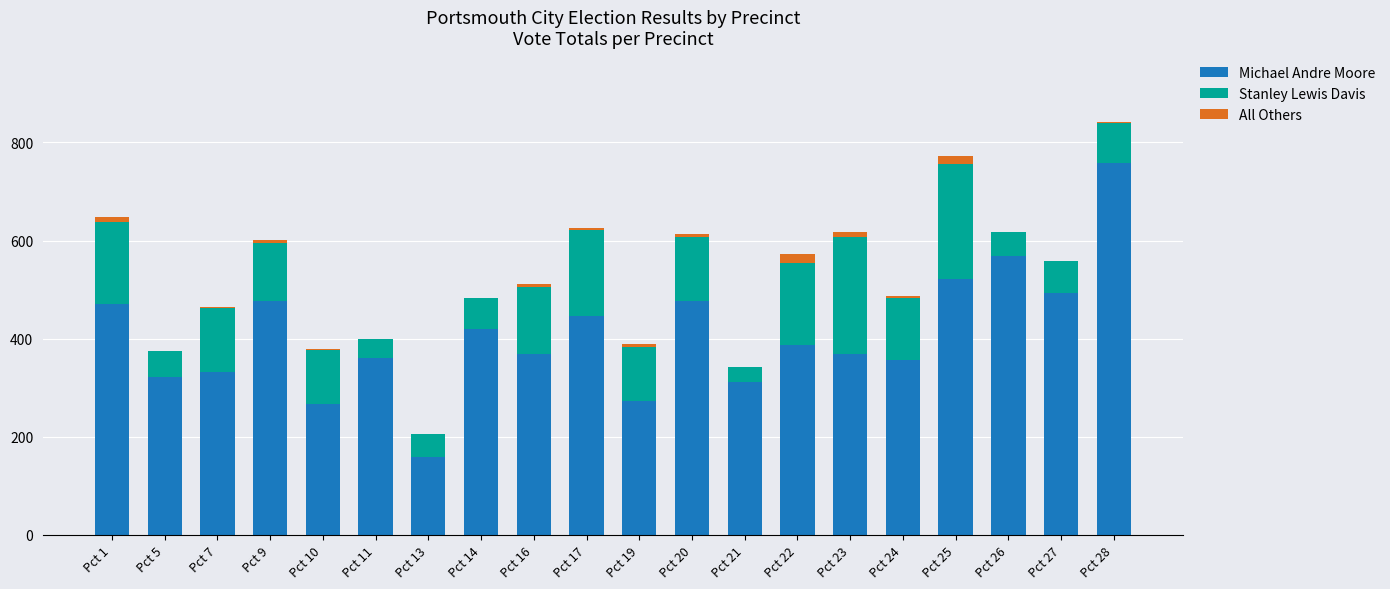

What is the maximum value for Michael Andre Moore?

758